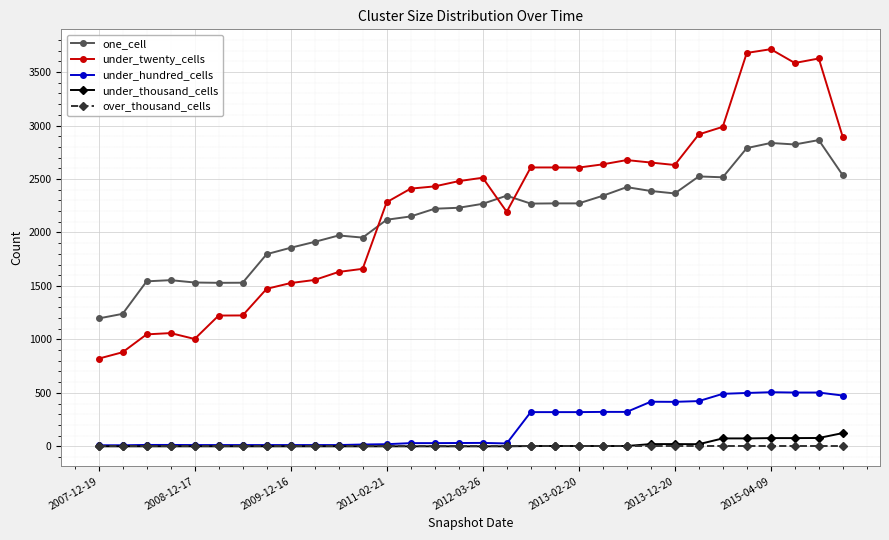

Which series has the largest range (max minus min)?

under_twenty_cells